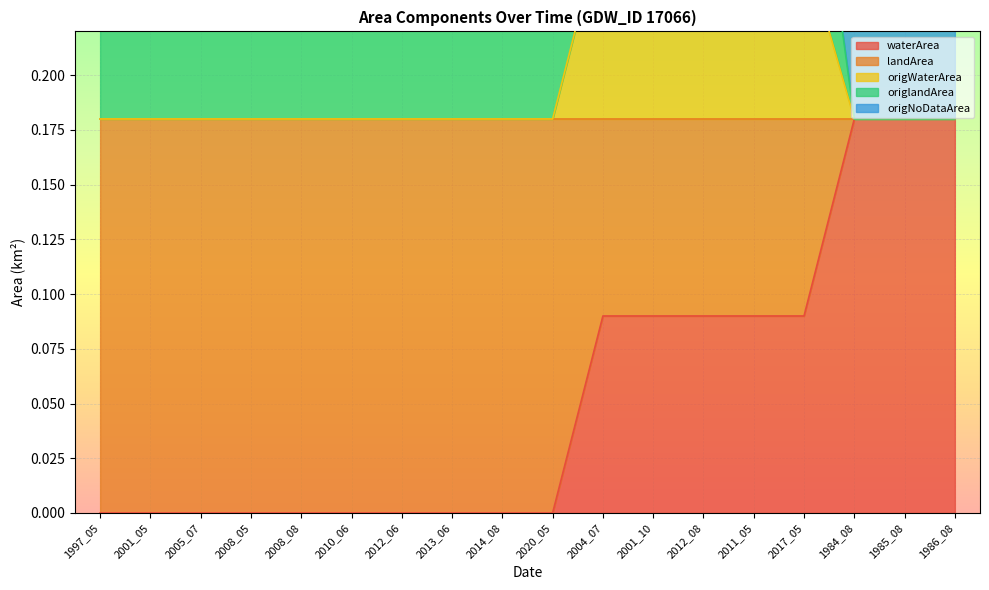

Between 2008_08 and 2020_05, which series saw the biggest shift?

waterArea